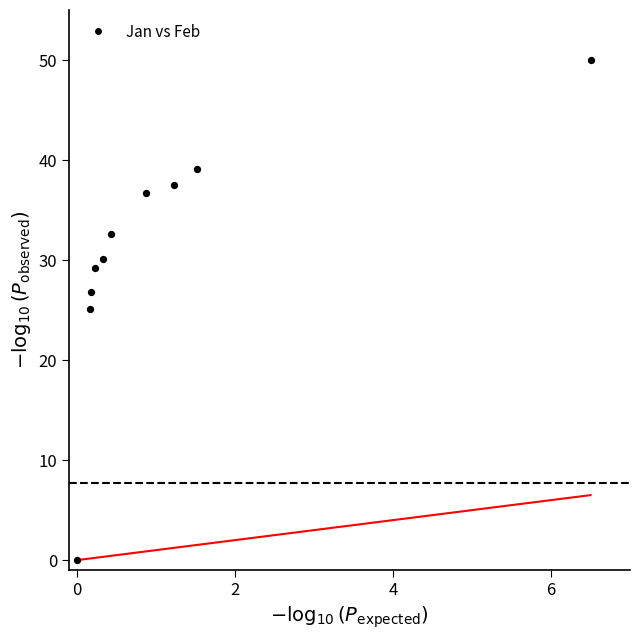

What is the range of Y values (max minus min)?

50.0